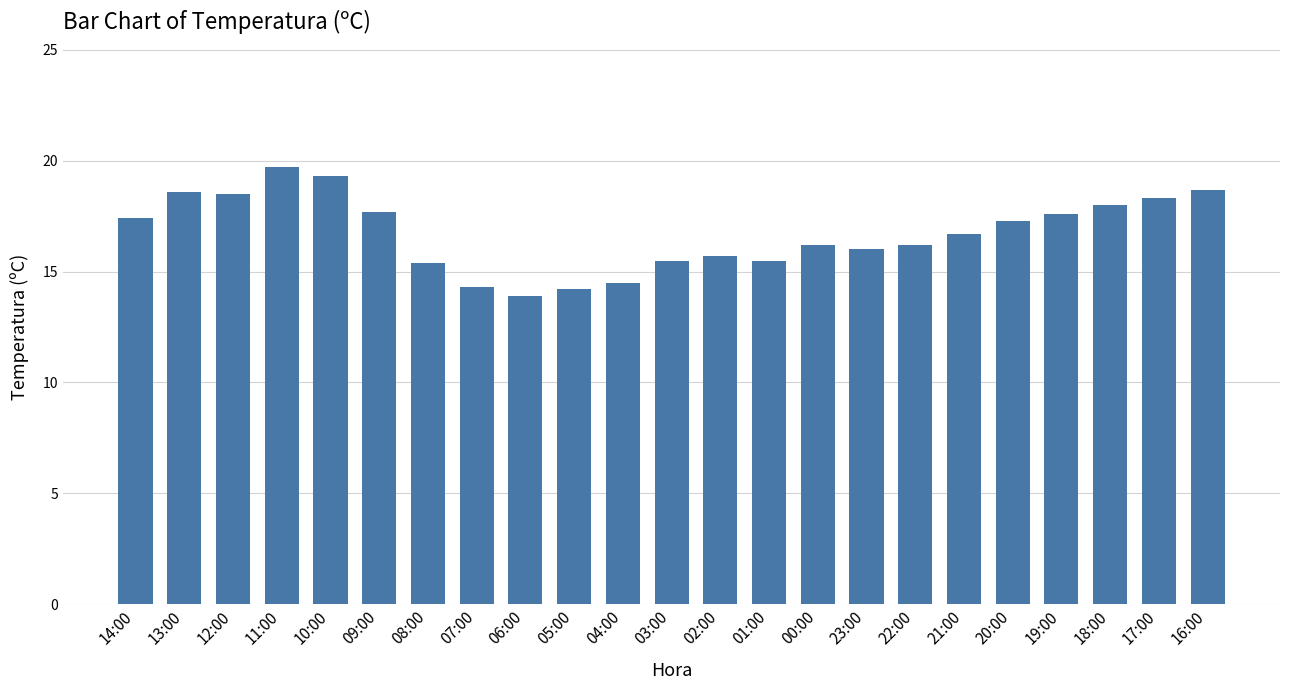

What is the difference between the values at 23:00 and 10:00?

3.3